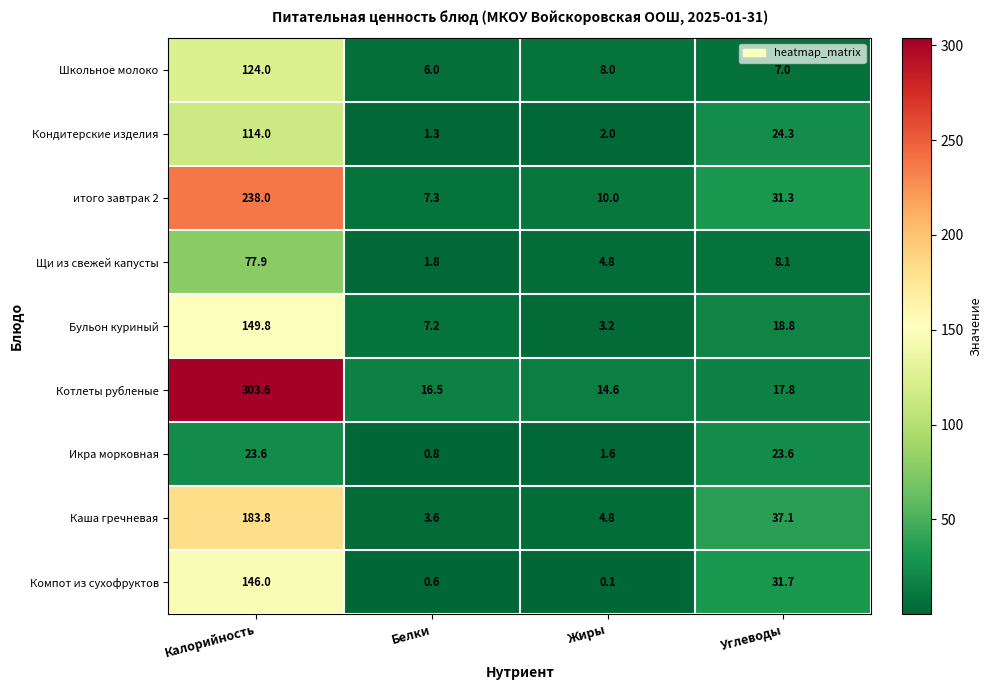

List the series in order of their peak value, highest first.

Котлеты рубленые, итого завтрак 2, Каша гречневая, Бульон куриный, Компот из сухофруктов, Школьное молоко, Кондитерские изделия, Щи из свежей капусты, Икра морковная